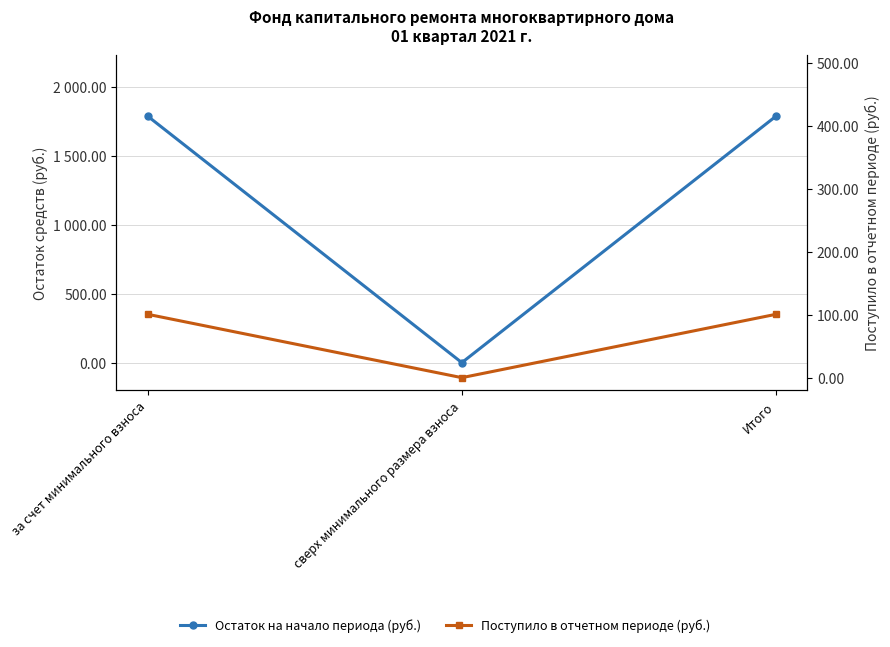

Where is Остаток на начало периода (руб.) nearest to the value 892?

сверх минимального размера взноса